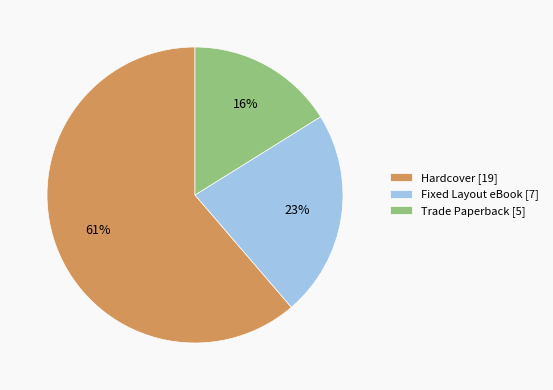

Is there any slice that represents more than half of the pie?

Yes